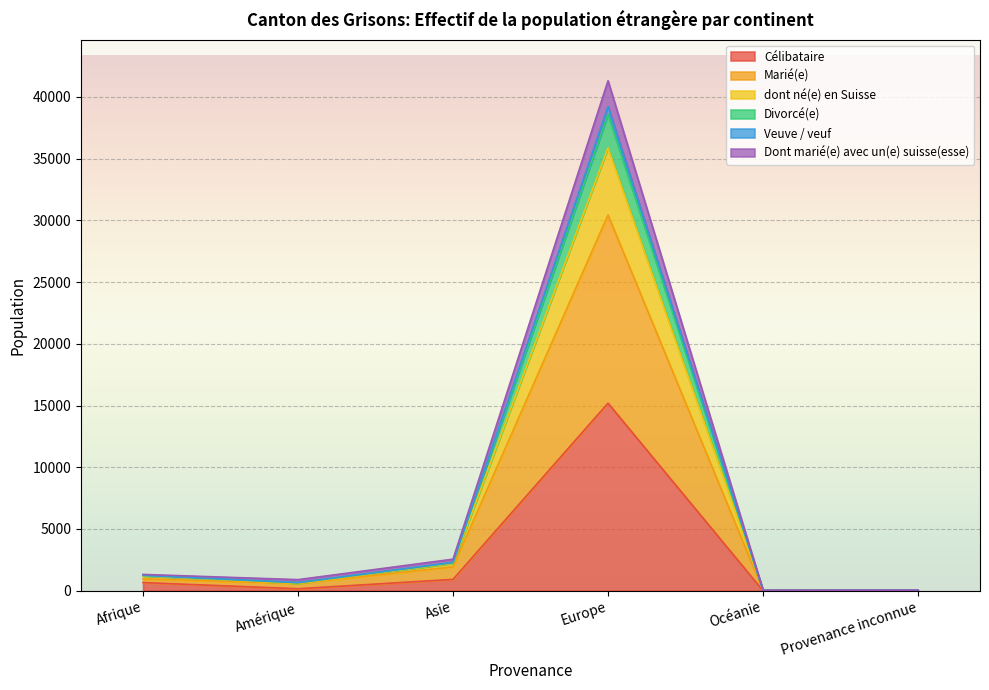

At which category is the sum across all series the highest?

Europe